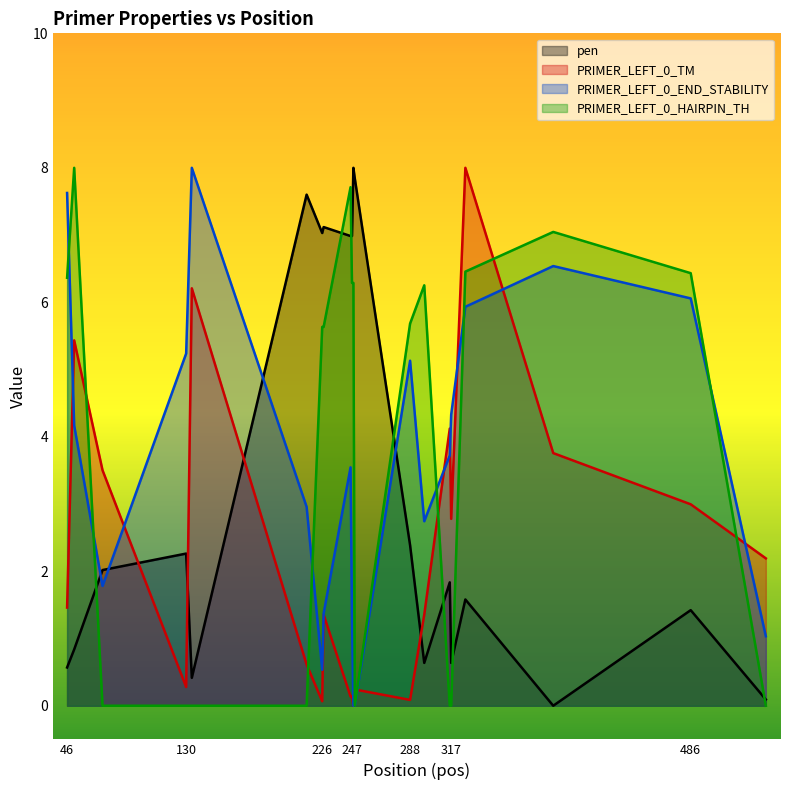

What is the maximum value shown in the chart?

8.0